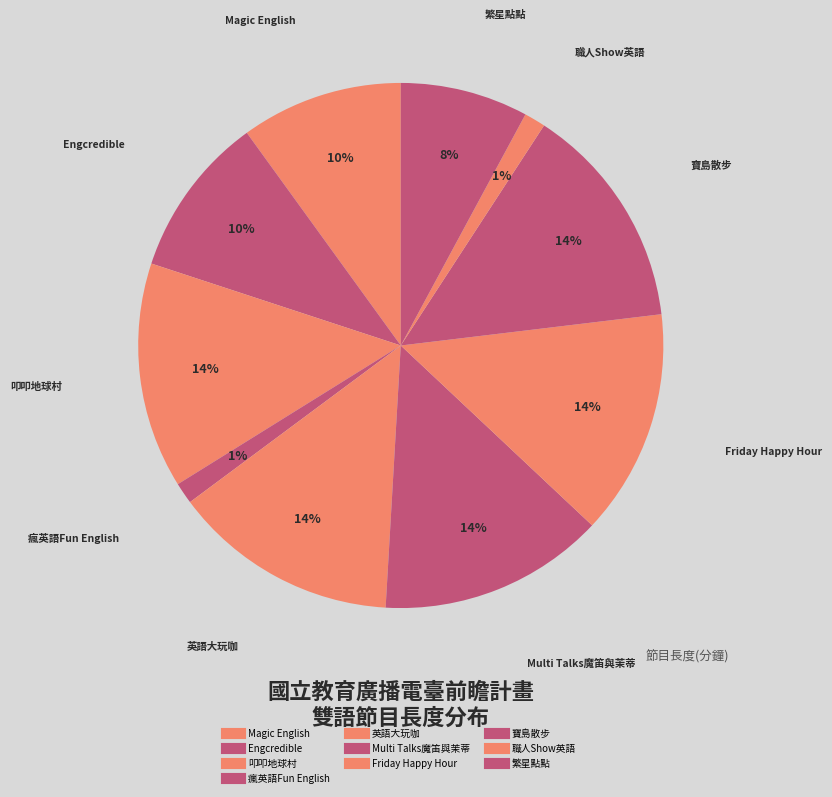

What is the ratio of the value at 職人Show英語 to the value at 瘋英語Fun English?

1.0